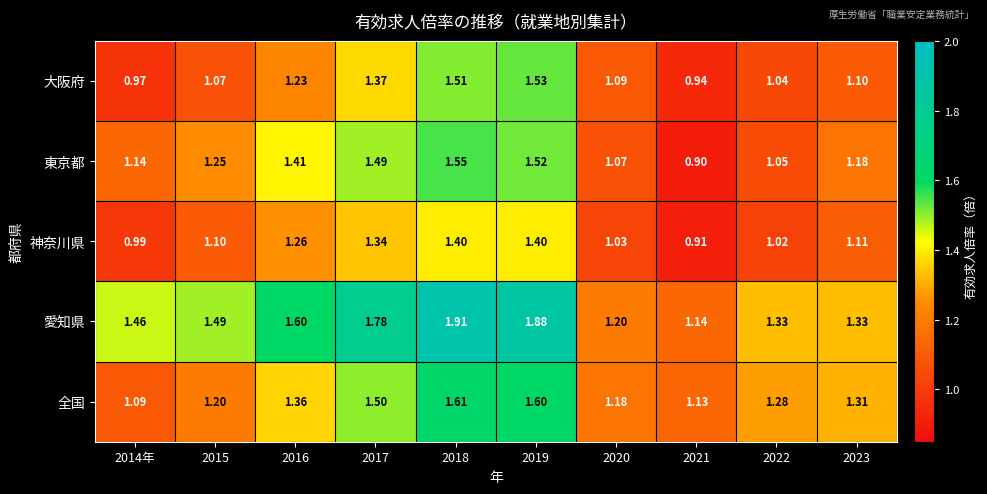

At how many categories does at least one series exceed 1?

10